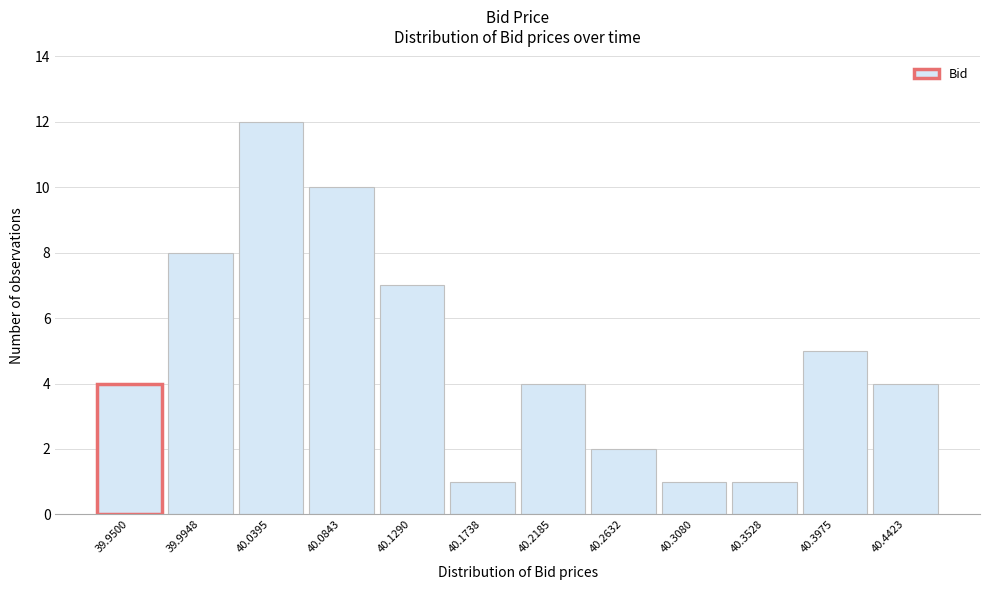

Reading left to right, transcribe all the data shown in this chart.

39.9500=4	39.9948=8	40.0395=12	40.0843=10	40.1290=7	40.1738=1	40.2185=4	40.2632=2	40.3080=1	40.3528=1	40.3975=5	40.4423=4